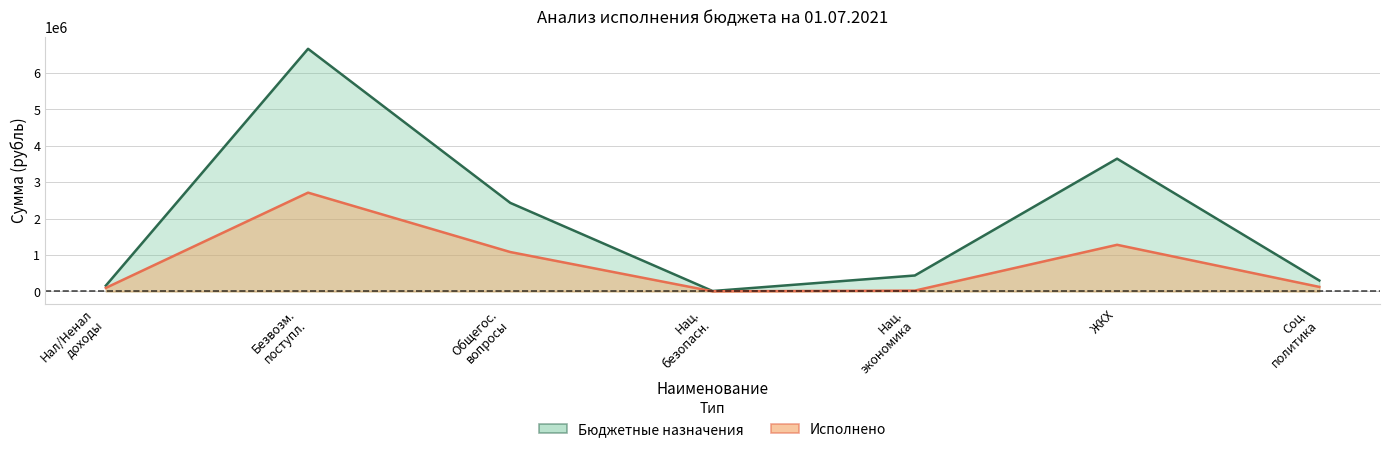

Reading left to right, list all the values displayed in this chart.

Бюджетные назначения: 159380.0	6662316.0	2431563.0	12000.0	438482.0	3645341.0	300082.0
Исполнено: 97659.9	2713139.9	1082206.2	4500.0	23092.5	1281046.1	125033.3